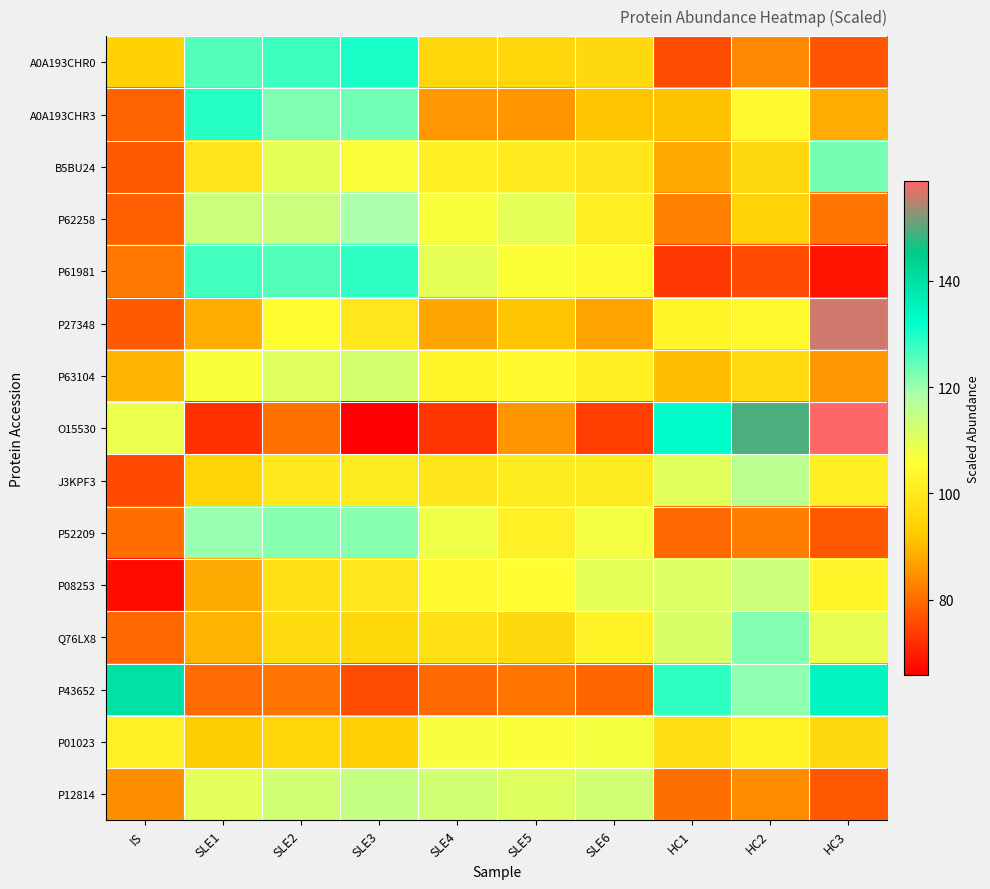

Reading left to right, list all the values displayed in this chart.

A0A193CHR0: IS=94.0	SLE1=125.8	SLE2=127.4	SLE3=130.3	SLE4=95.1	SLE5=95.4	SLE6=95.8	HC1=75.6	HC2=83.6	HC3=77.0
A0A193CHR3: IS=78.7	SLE1=129.3	SLE2=122.2	SLE3=123.2	SLE4=85.7	SLE5=85.5	SLE6=91.5	HC1=91.2	HC2=104.4	HC3=88.4
B5BU24: IS=77.4	SLE1=98.9	SLE2=109.6	SLE3=106.4	SLE4=101.9	SLE5=100.3	SLE6=99.1	HC1=87.8	HC2=95.8	HC3=122.9
P62258: IS=78.2	SLE1=113.6	SLE2=113.8	SLE3=118.9	SLE4=106.5	SLE5=109.7	SLE6=101.4	HC1=82.4	HC2=94.4	HC3=81.1
P61981: IS=81.5	SLE1=127.1	SLE2=125.8	SLE3=128.5	SLE4=109.5	SLE5=105.9	SLE6=104.2	HC1=73.2	HC2=75.5	HC3=68.7
P27348: IS=77.7	SLE1=88.6	SLE2=104.9	SLE3=99.5	SLE4=87.4	SLE5=91.4	SLE6=87.2	HC1=103.2	HC2=103.9	HC3=156.0
P63104: IS=89.4	SLE1=106.5	SLE2=110.6	SLE3=112.3	SLE4=103.1	SLE5=104.3	SLE6=101.2	HC1=90.8	HC2=96.2	HC3=85.7
O15530: IS=108.6	SLE1=72.2	SLE2=80.6	SLE3=65.8	SLE4=72.7	SLE5=85.3	SLE6=74.1	HC1=132.6	HC2=149.4	HC3=158.7
J3KPF3: IS=75.3	SLE1=94.9	SLE2=100.0	SLE3=100.9	SLE4=99.1	SLE5=100.7	SLE6=101.0	HC1=110.2	HC2=116.2	HC3=101.7
P52209: IS=80.0	SLE1=120.3	SLE2=121.6	SLE3=121.6	SLE4=108.0	SLE5=102.2	SLE6=107.2	HC1=79.5	HC2=82.2	HC3=77.5
P08253: IS=67.5	SLE1=88.0	SLE2=97.6	SLE3=99.7	SLE4=104.3	SLE5=105.4	SLE6=109.6	HC1=111.1	HC2=113.8	HC3=103.1
Q76LX8: IS=79.5	SLE1=89.4	SLE2=96.8	SLE3=95.7	SLE4=97.8	SLE5=95.8	SLE6=102.4	HC1=111.6	HC2=121.9	HC3=109.1
P43652: IS=139.8	SLE1=79.9	SLE2=80.9	SLE3=75.9	SLE4=79.6	SLE5=81.1	SLE6=79.2	HC1=128.5	HC2=120.8	HC3=134.5
P01023: IS=102.0	SLE1=93.0	SLE2=95.1	SLE3=93.9	SLE4=106.8	SLE5=106.4	SLE6=107.0	HC1=97.4	HC2=102.7	HC3=95.8
P12814: IS=84.3	SLE1=110.0	SLE2=112.9	SLE3=114.6	SLE4=112.9	SLE5=110.7	SLE6=112.8	HC1=80.4	HC2=84.1	HC3=77.4